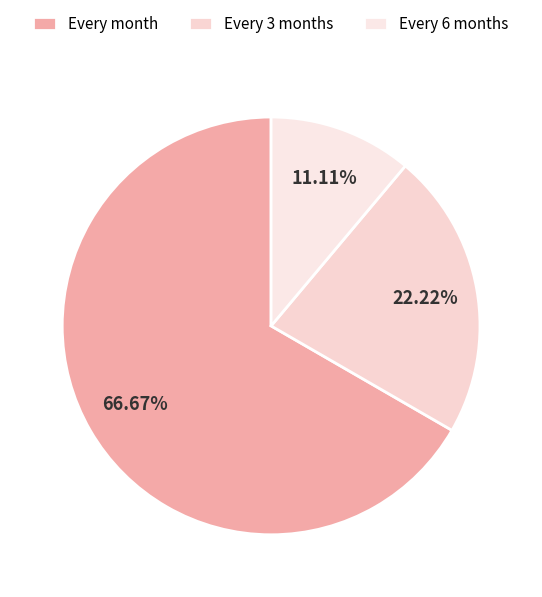

To the nearest percent, what percentage of the pie is Every 3 months?

22%